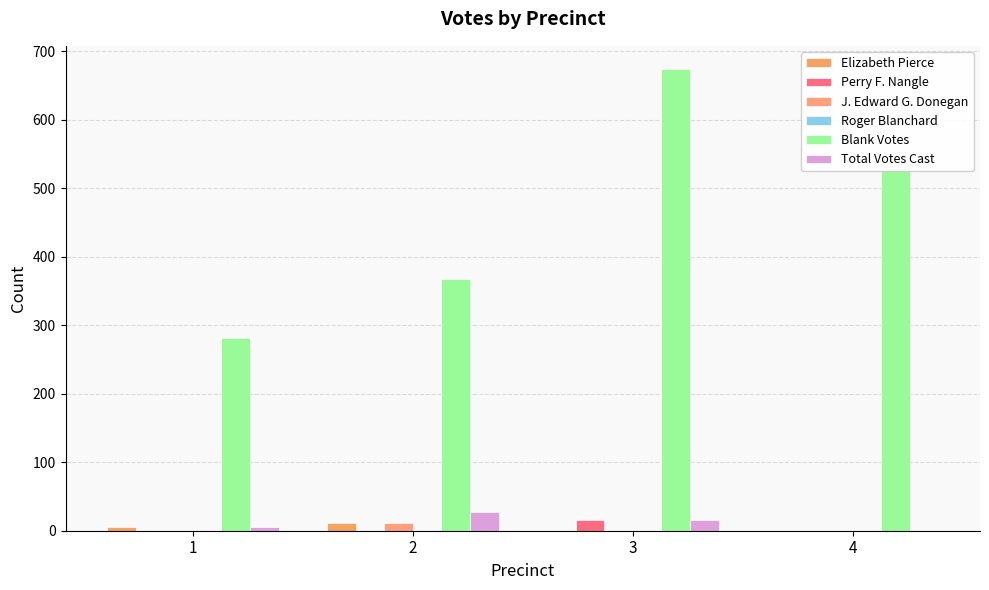

Reading right to left, transcribe all the data shown in this chart.

Elizabeth Pierce: 0	0	11	5
Perry F. Nangle: 0	15	0	0
J. Edward G. Donegan: 0	0	12	0
Roger Blanchard: 0	0	1	0
Blank Votes: 528	674	368	282
Total Votes Cast: 0	16	28	6